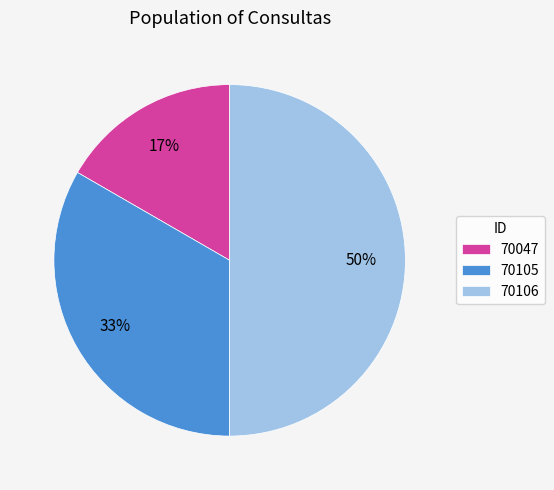

How many slices are in this pie chart?

3